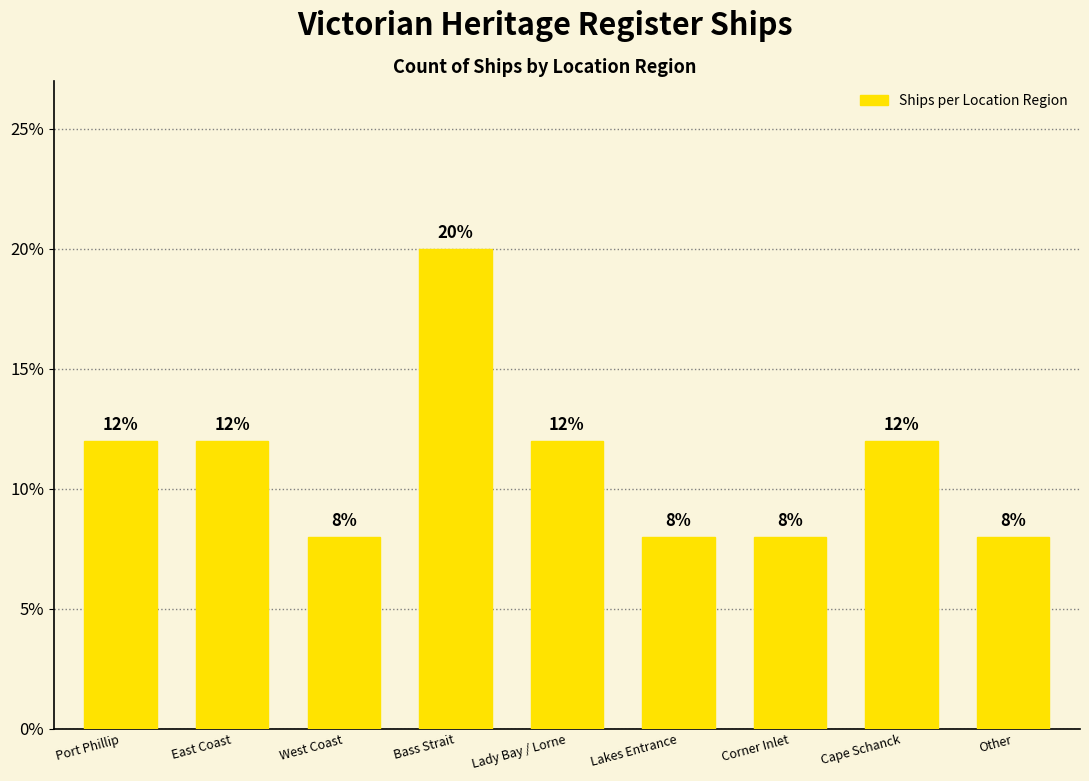

What is the smallest value displayed?

8